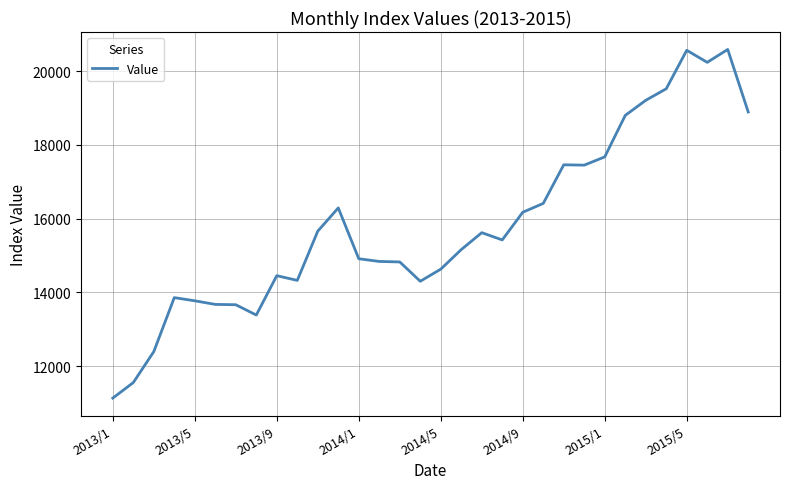

What is the maximum value shown in the chart?

20585.2